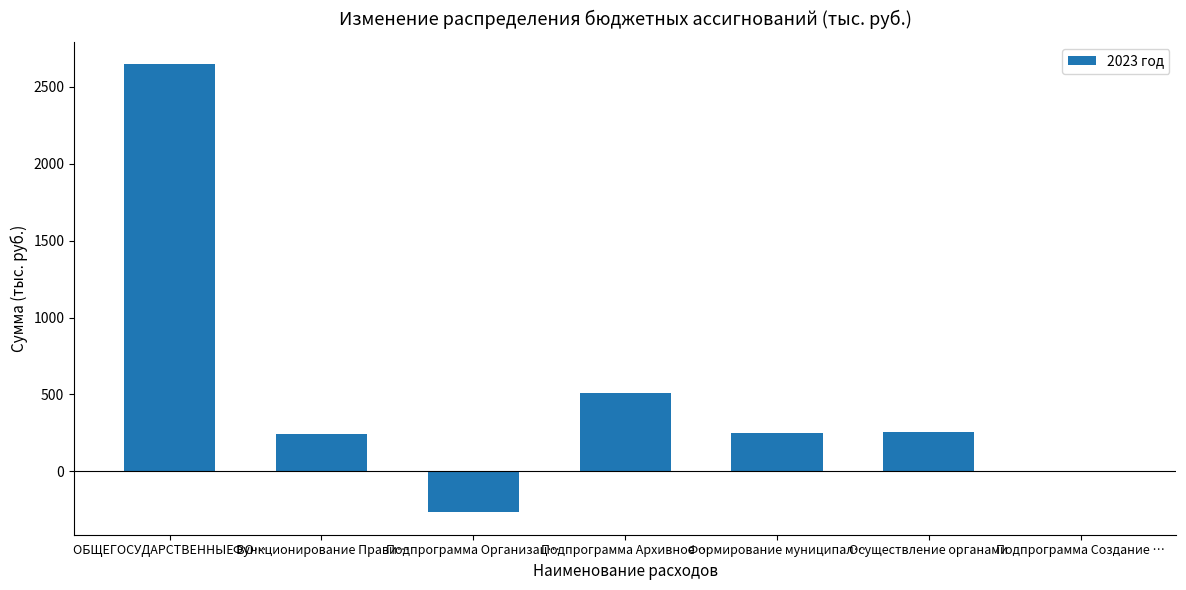

What is the change in value from ОБЩЕГОСУДАРСТВЕННЫЕ ВО… to Осуществление органами?

-2388.4